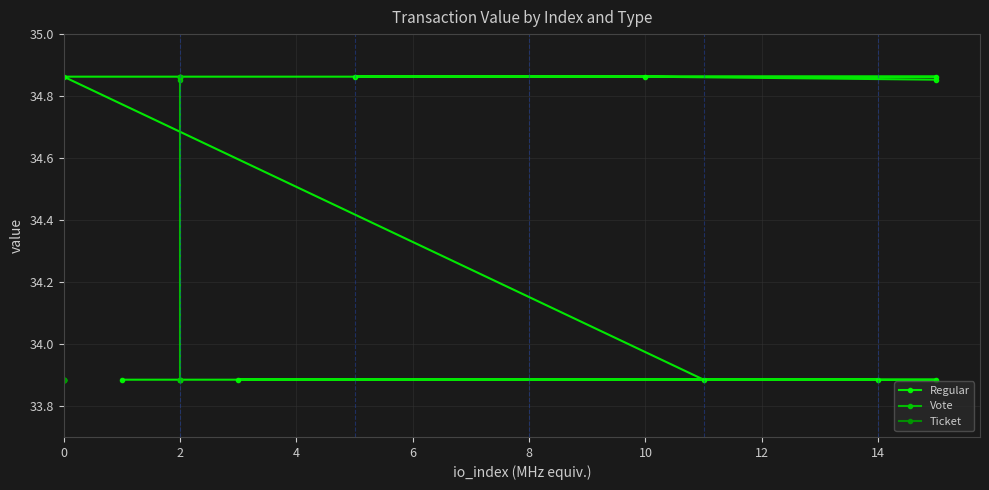

True or false: Vote has more than 0 points higher than both neighbors.

False